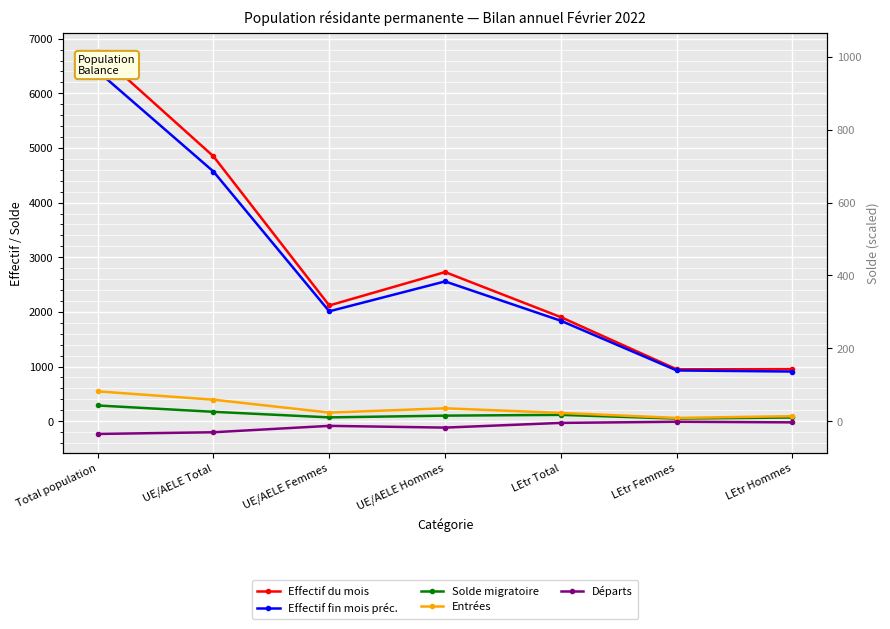

True or false: Solde migratoire and Entrées cross at least once.

False